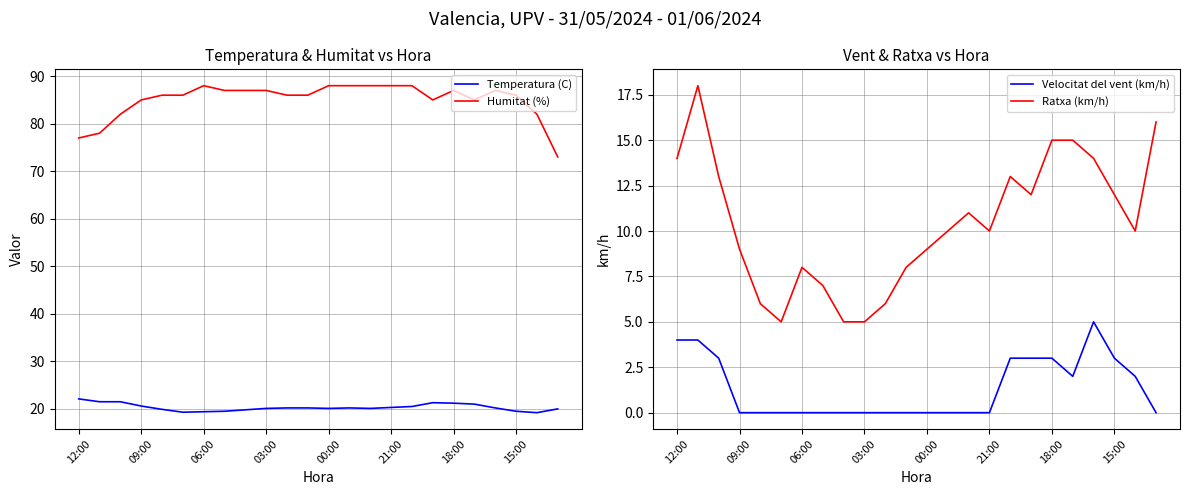

True or false: Temperatura (C) and Humitat (%) cross at least once.

False